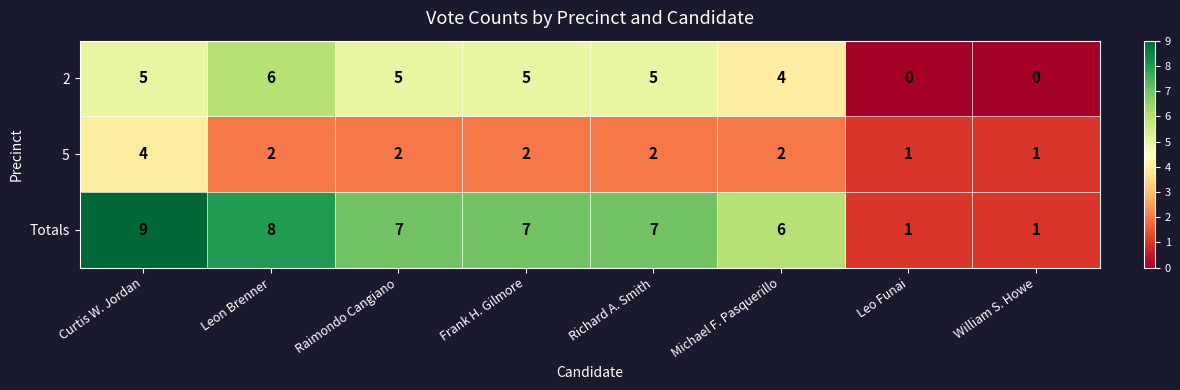

How many categories are shown in the chart?

8